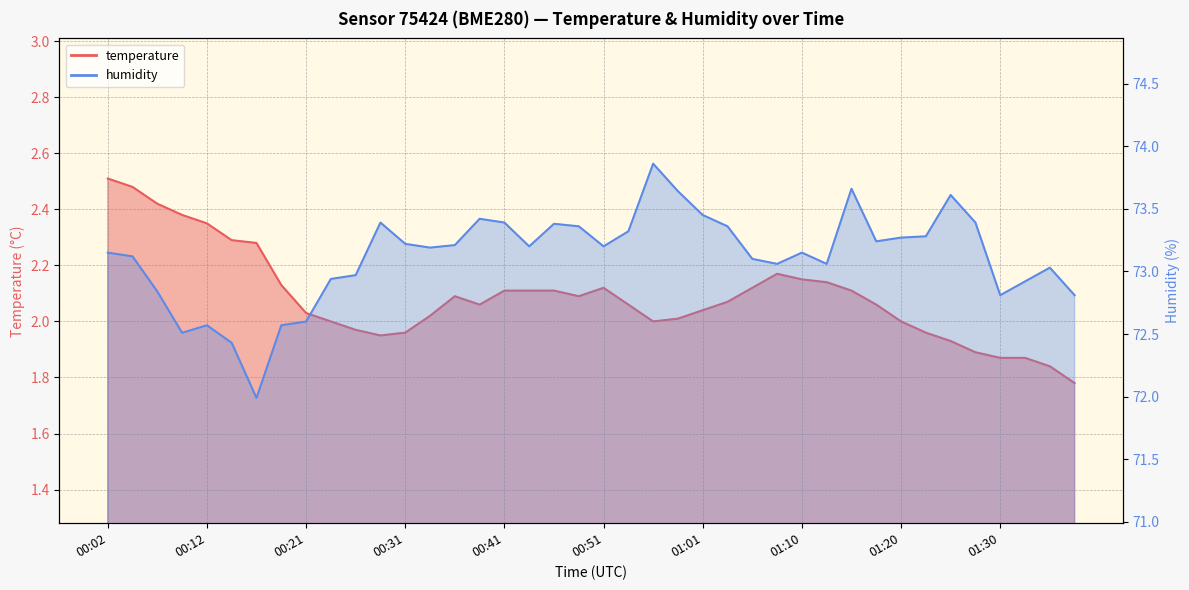

Which series has the largest range (max minus min)?

humidity